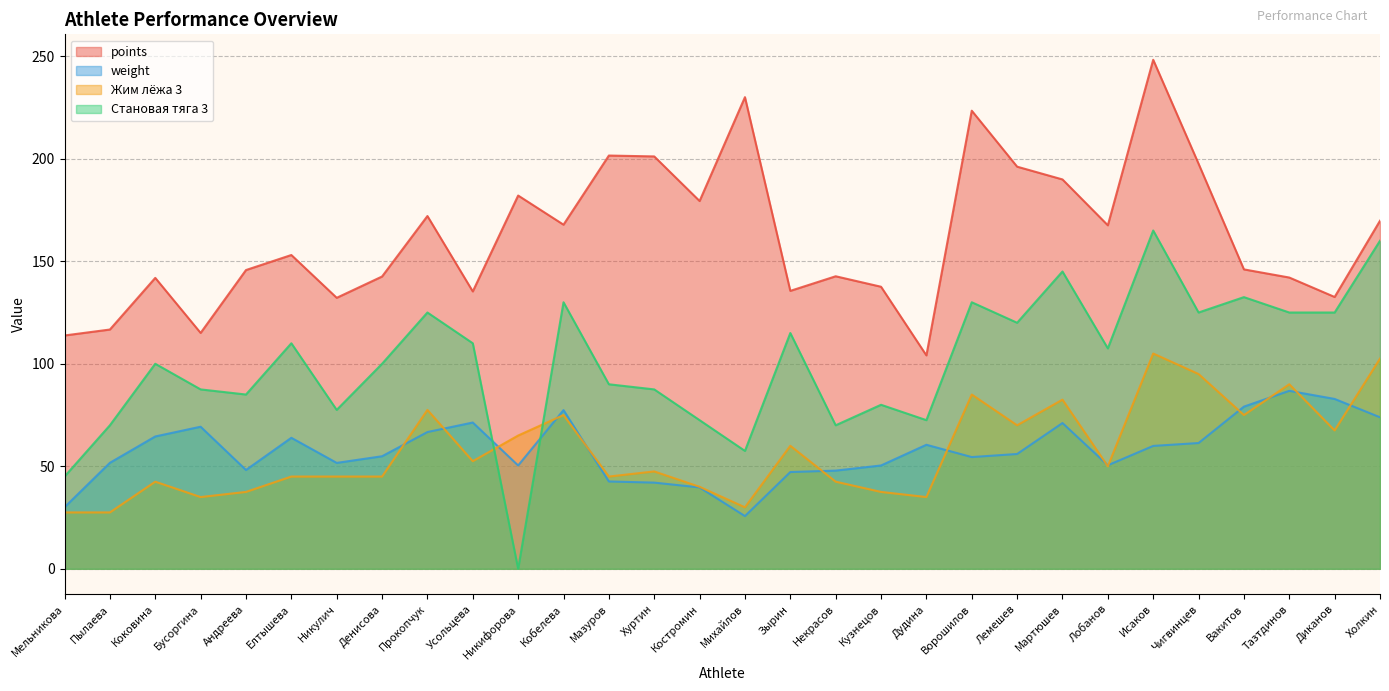

What position from the right is Коковина?

28